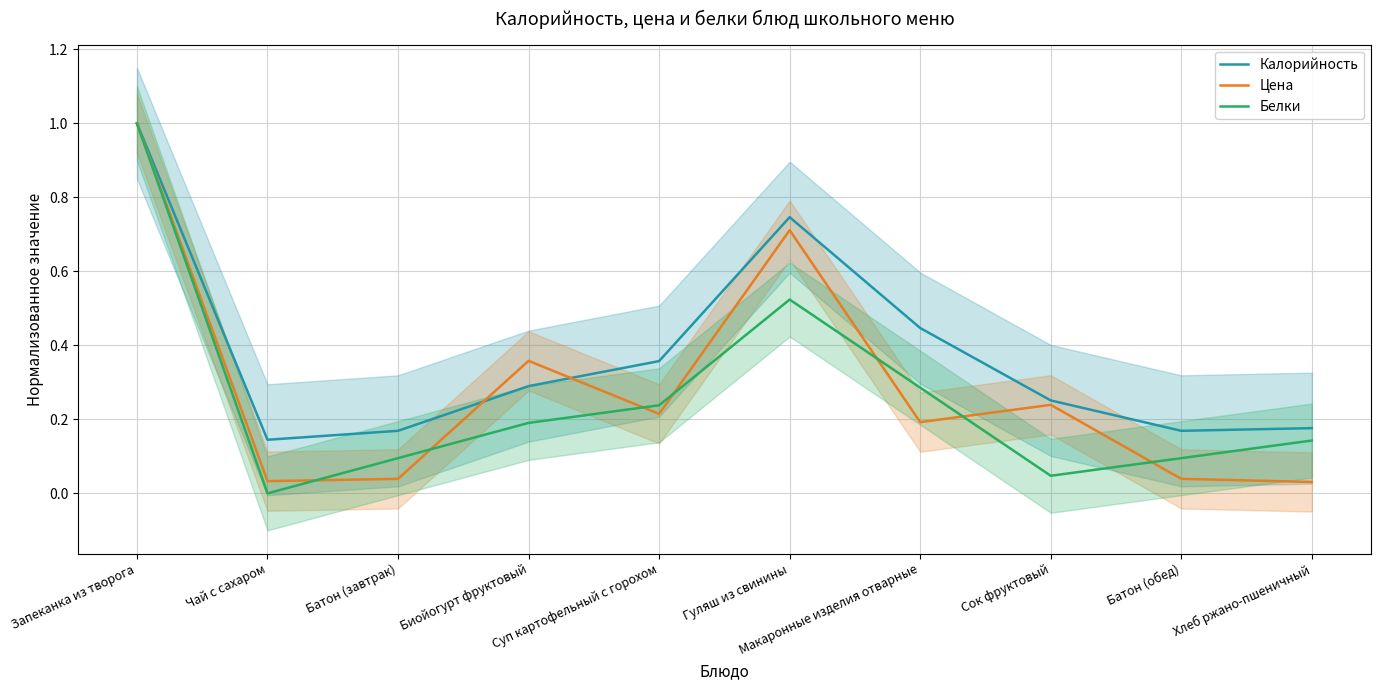

What position from the left is Чай с сахаром?

2